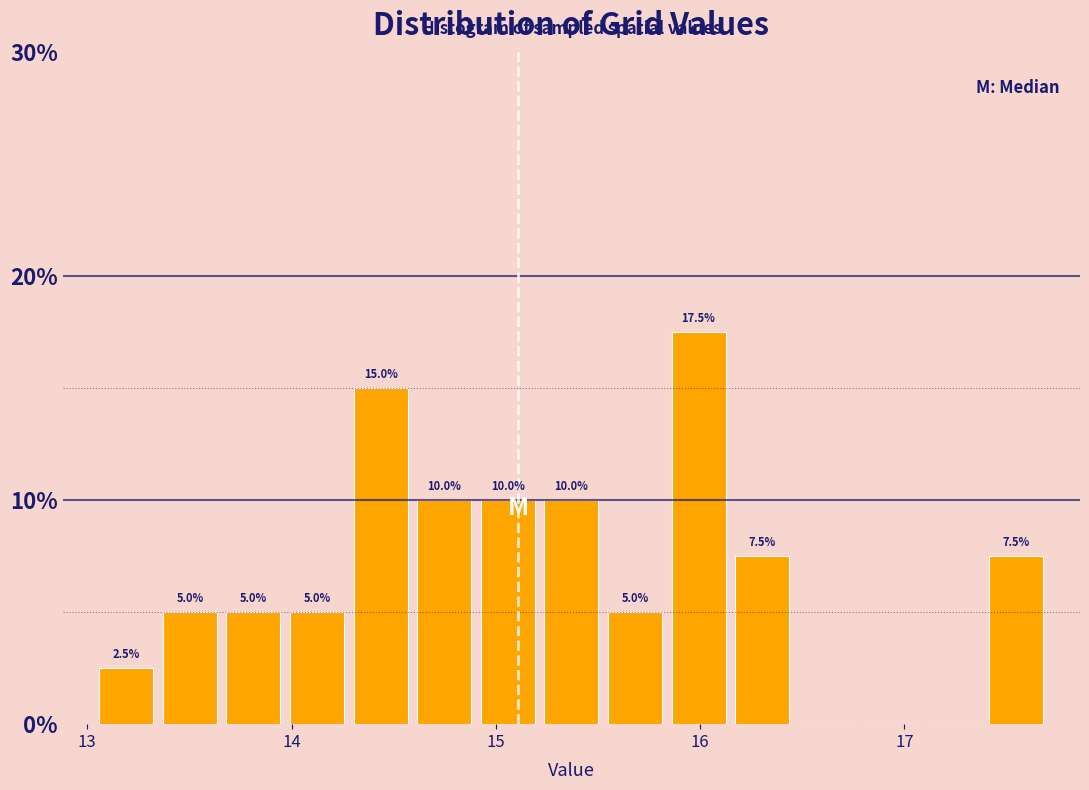

Around what value on the x-axis is the tallest bar? Give the approximate position of its centre, as read against the axis.

16.0